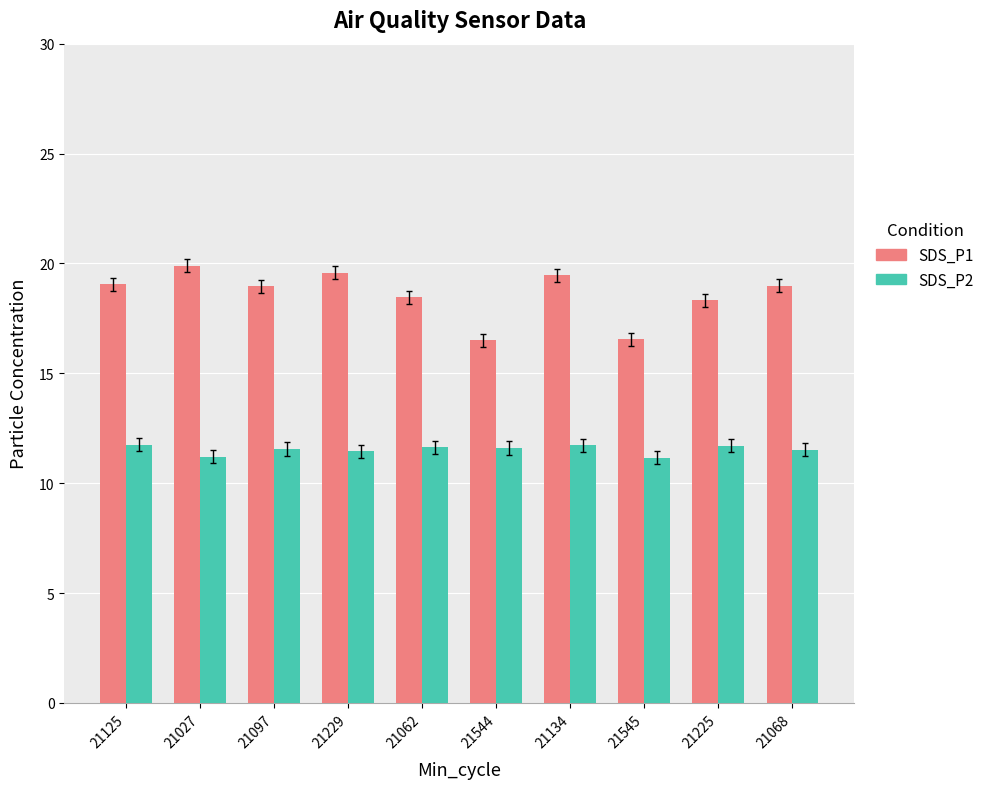

Which label corresponds to the largest value in the chart?

21027